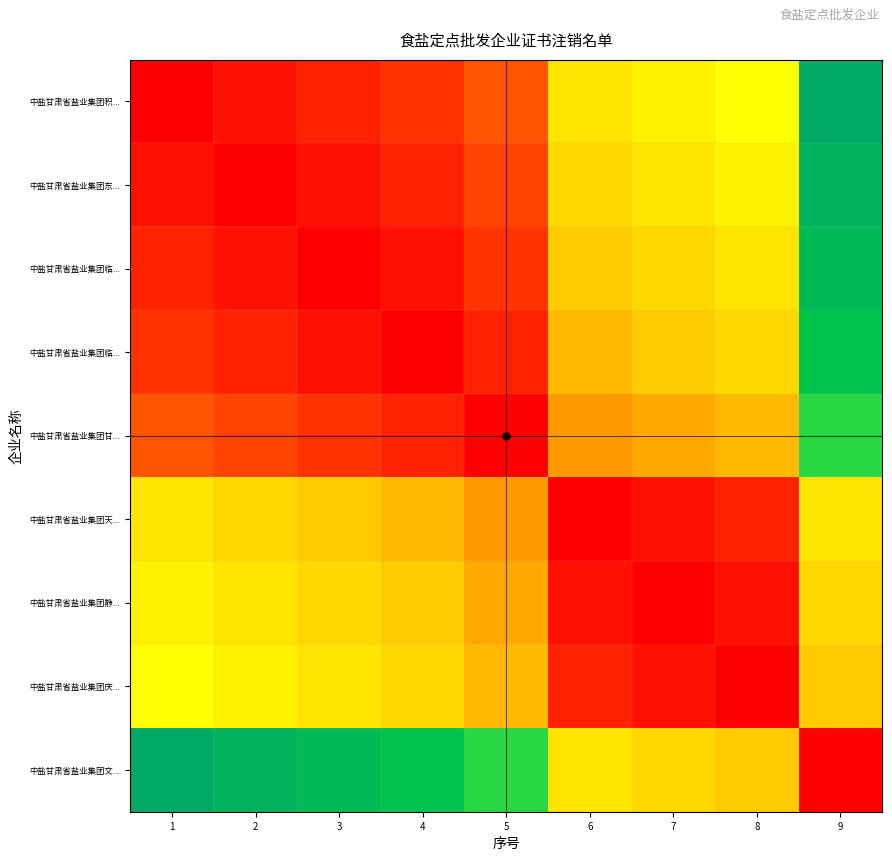

How many distinct data groups are displayed?

9